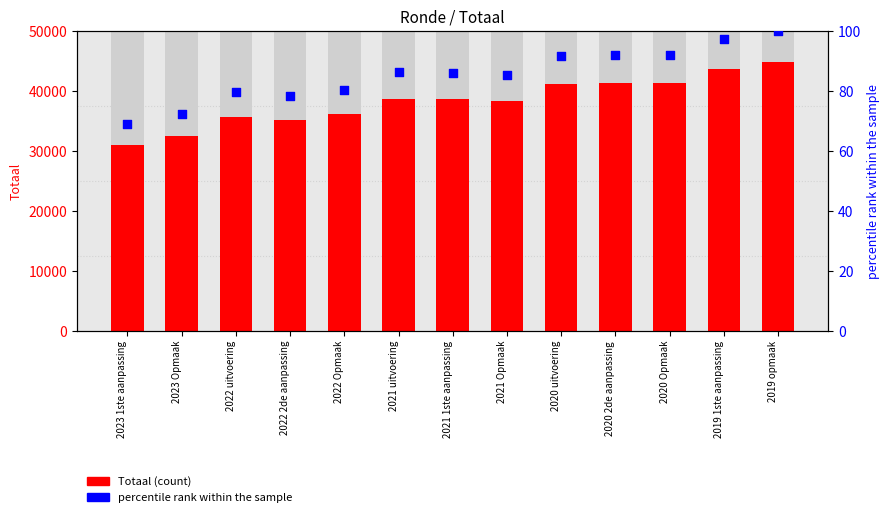

At how many categories does at least one series exceed 14675?

13